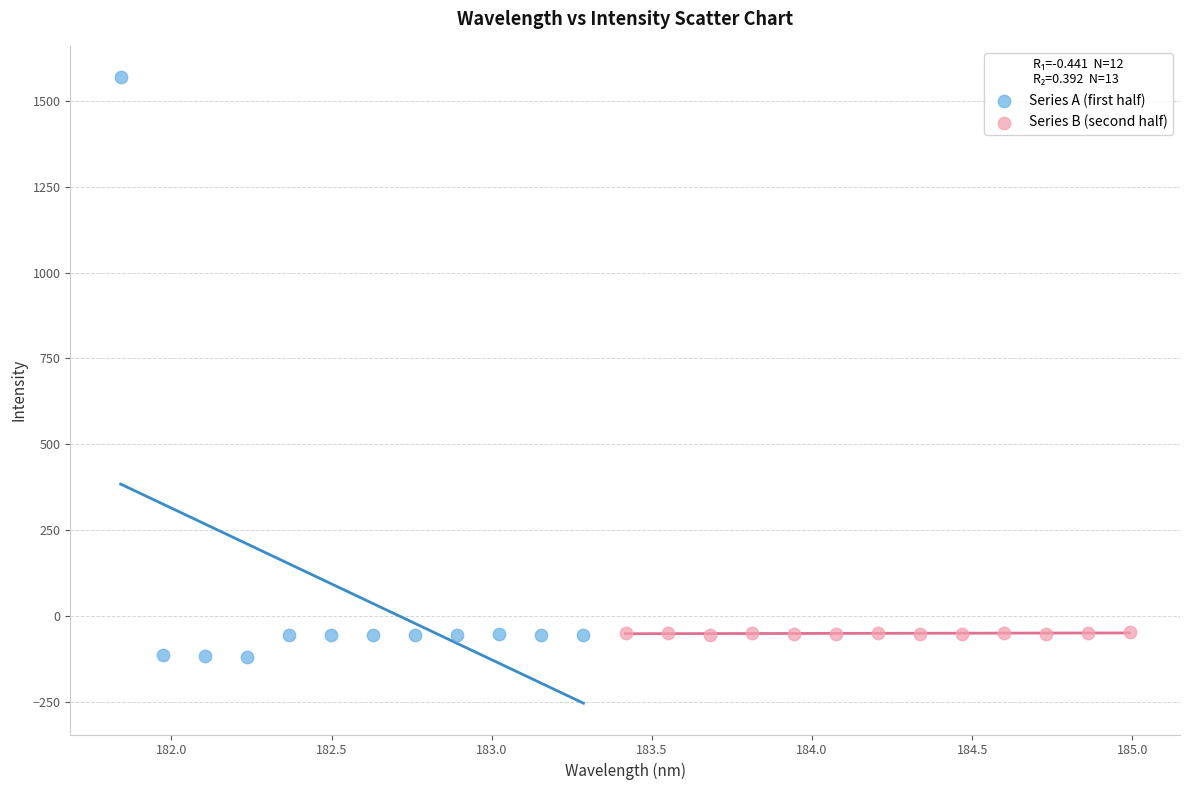

What are all the series names shown in the legend?

Series A (first half), Series B (second half)